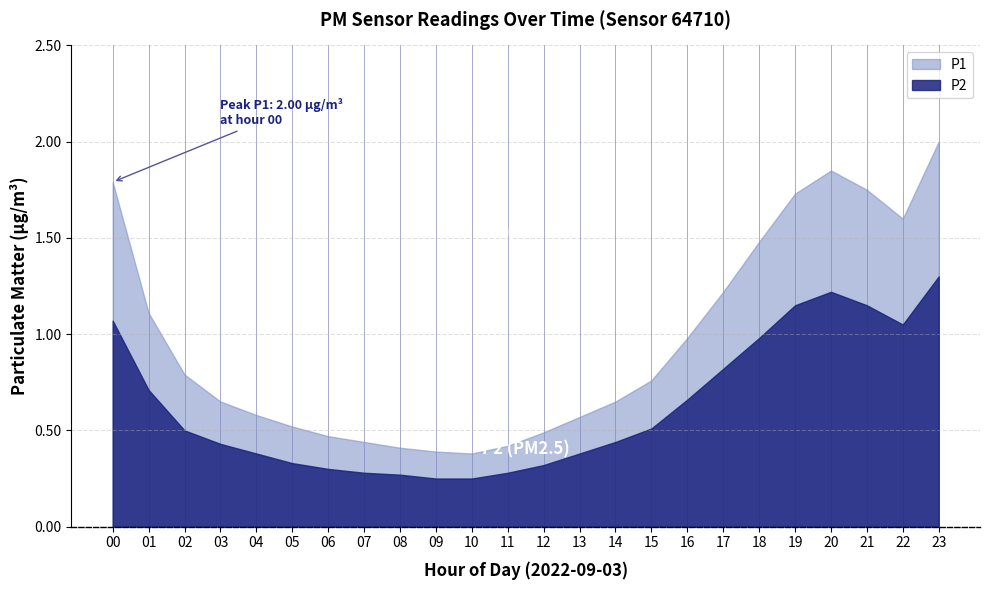

Where is the first local minimum for P1?

10